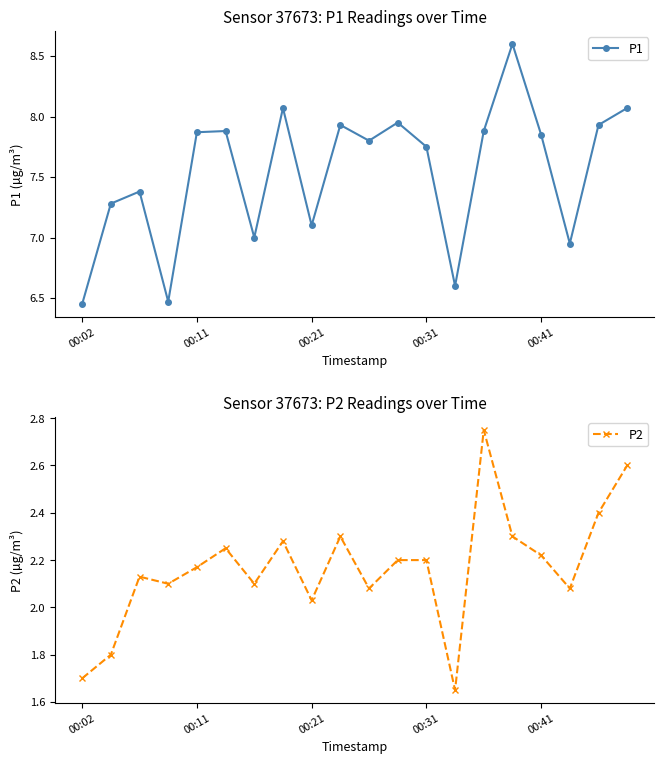

True or false: P1 has more than 2 points higher than both neighbors.

True